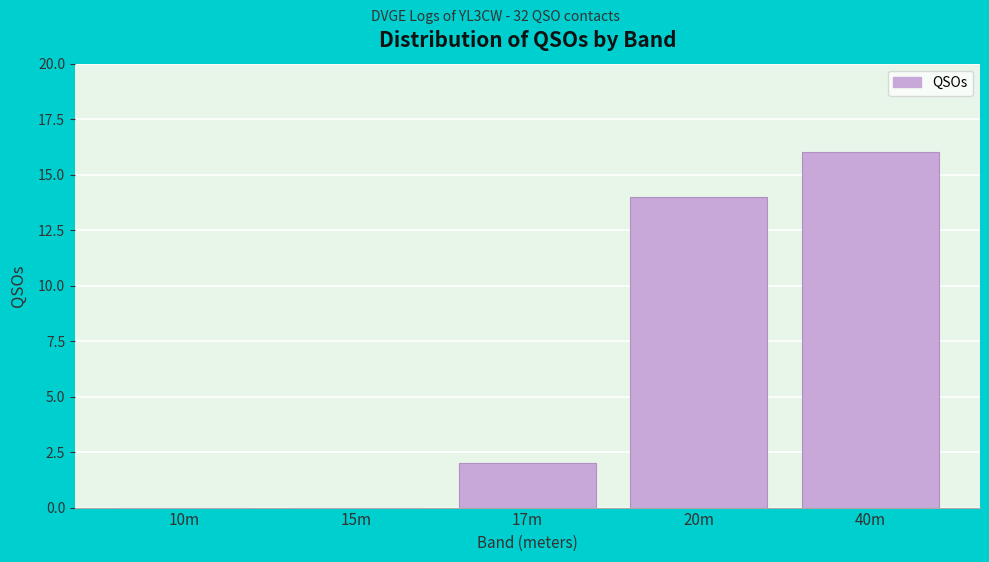

Reading right to left, list all the values displayed in this chart.

40m=16	20m=14	17m=2	15m=0	10m=0